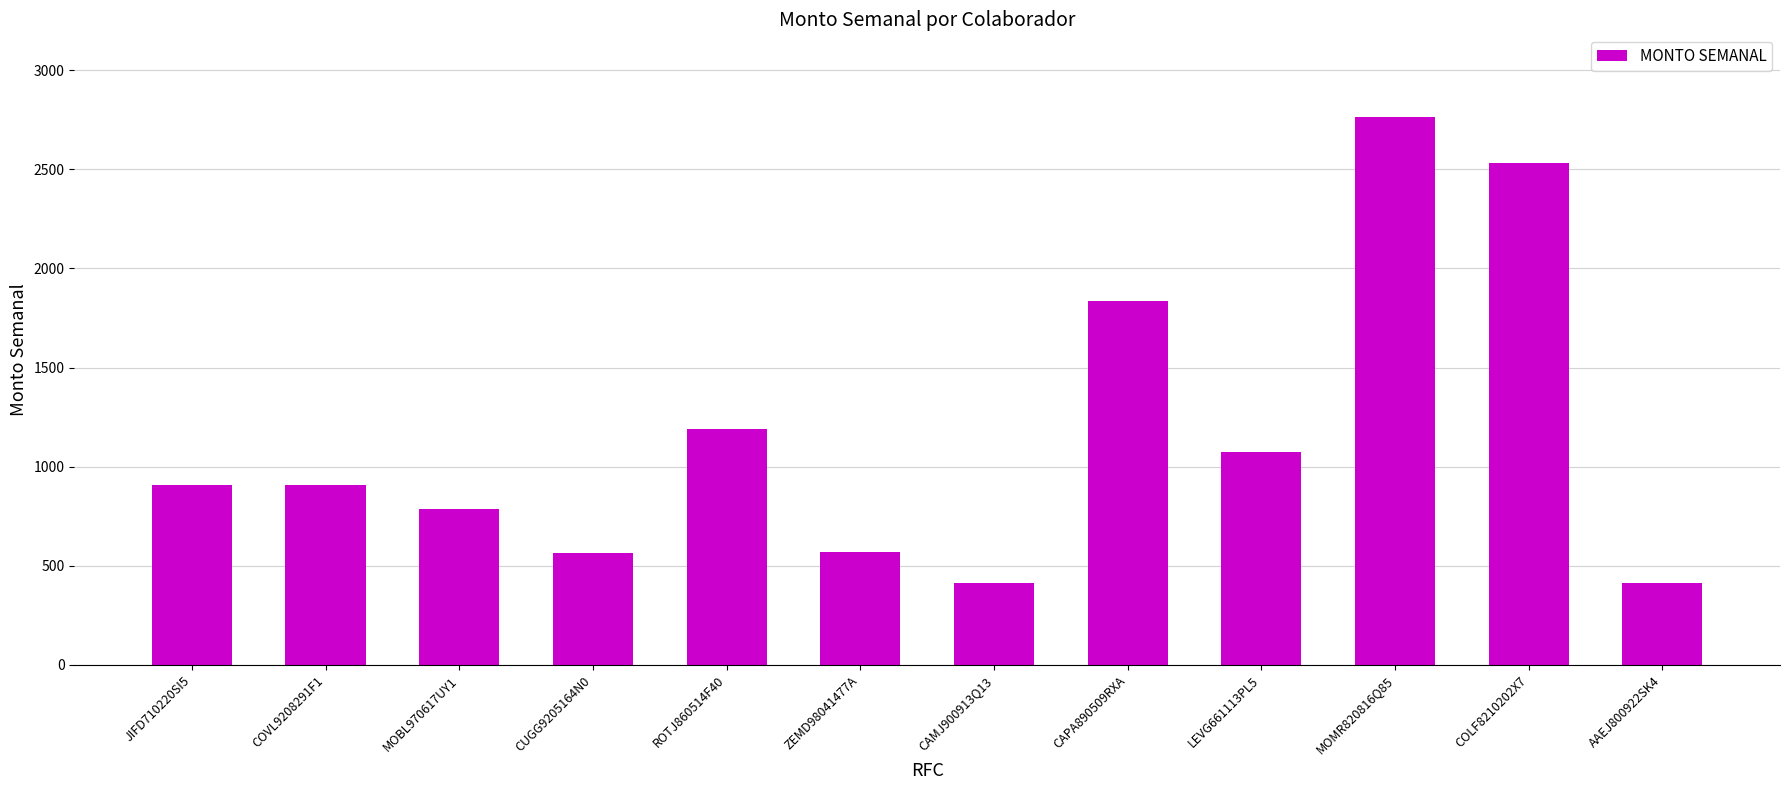

What is the average value?

1163.5